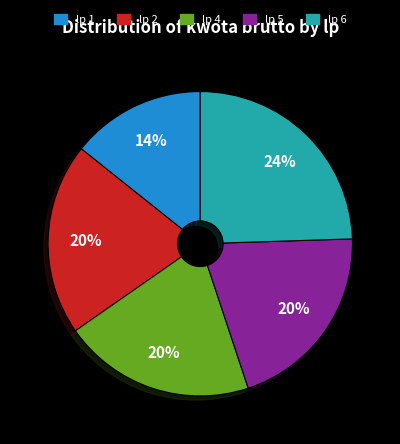

What percentage is the lp 5 slice, to the nearest percent?

20%